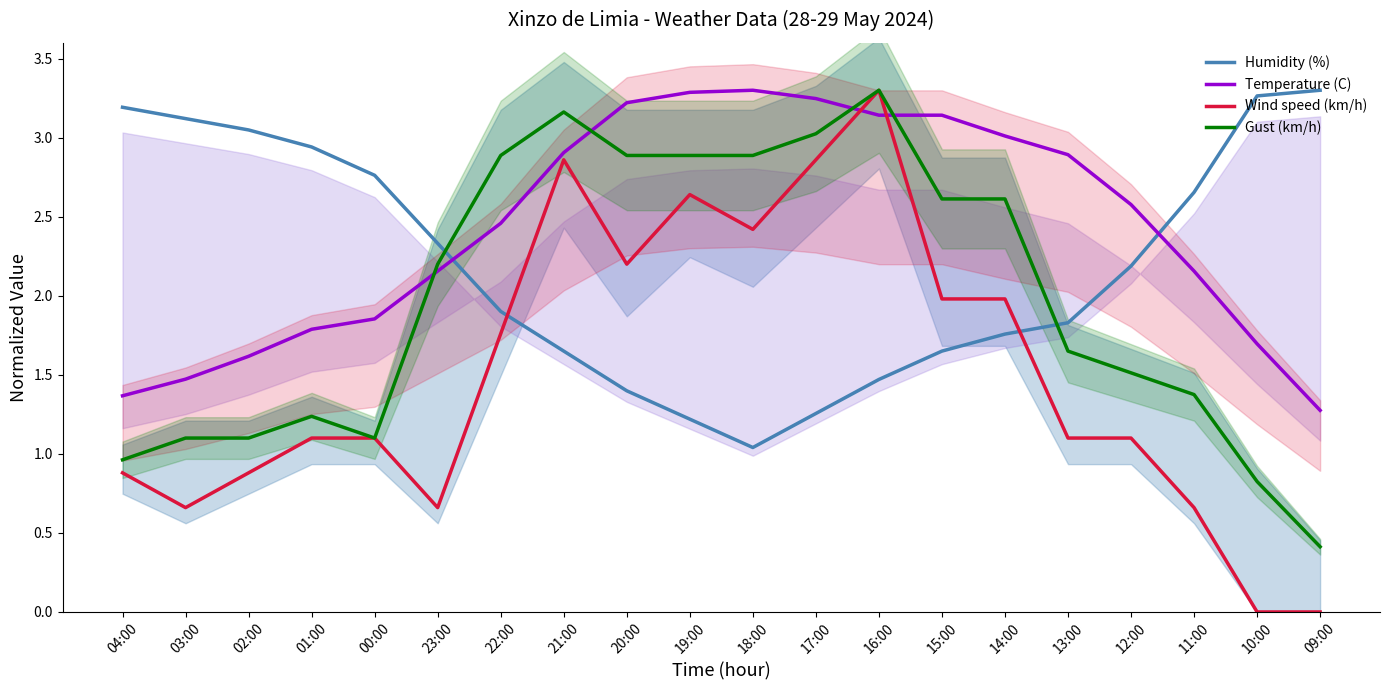

Does the chart display data point markers on the line(s)?

No